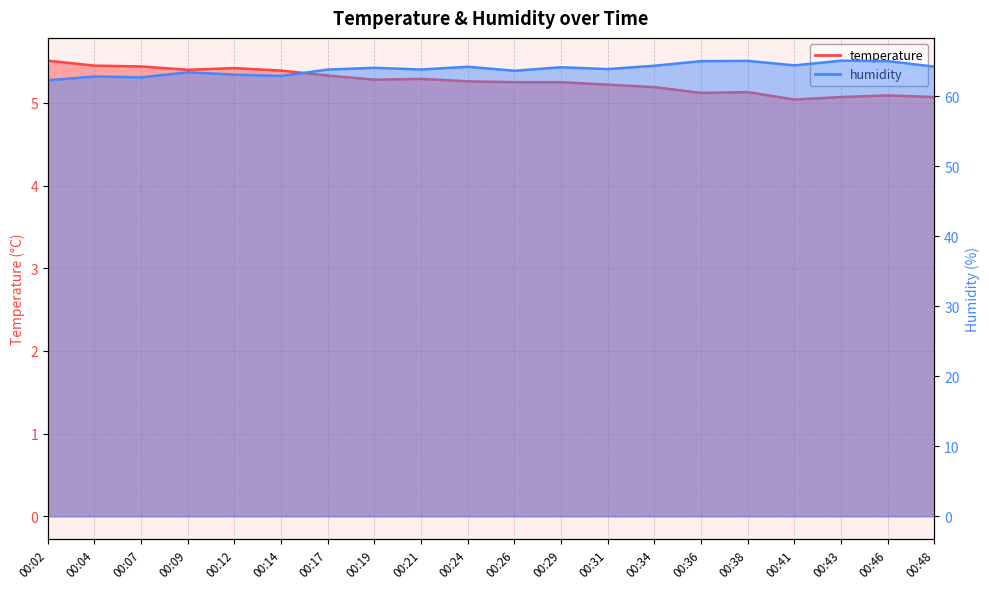

At which label does humidity first exceed 64?

00:19